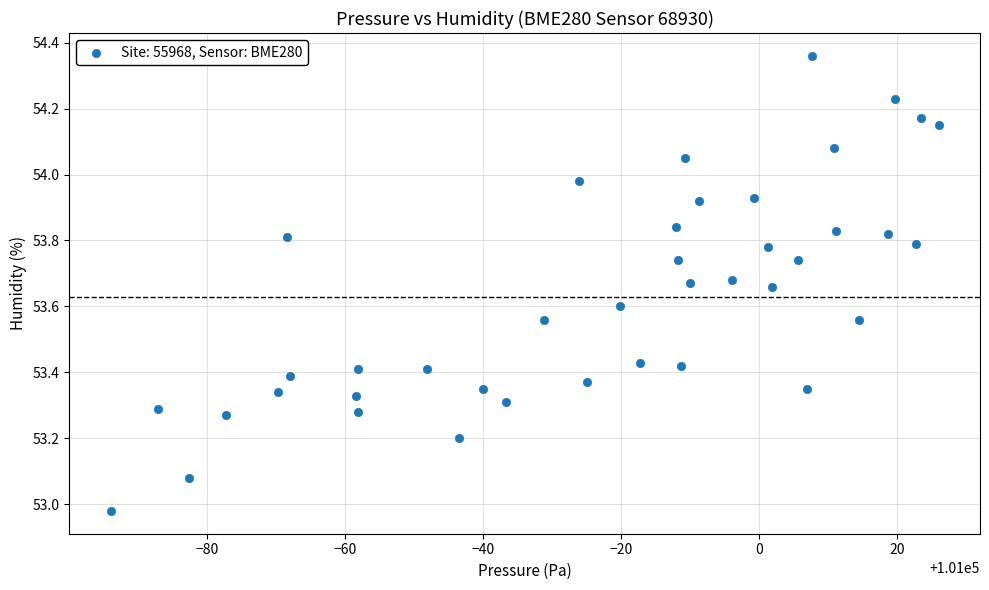

What is the range of Y values (max minus min)?

1.4